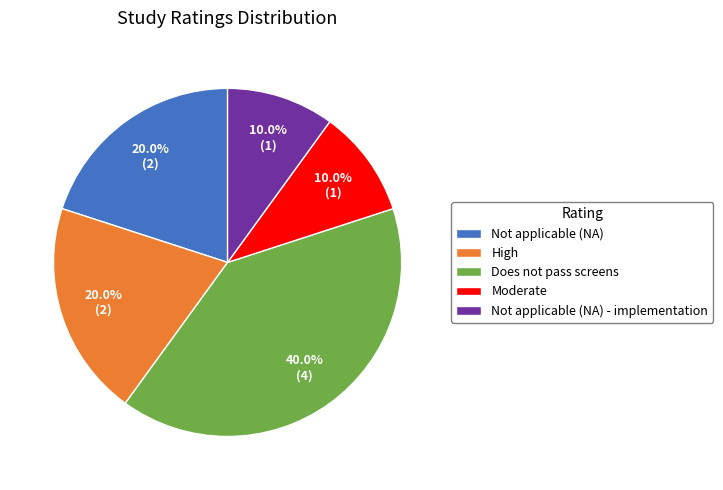

Between Does not pass screens and Moderate, which is larger?

Does not pass screens